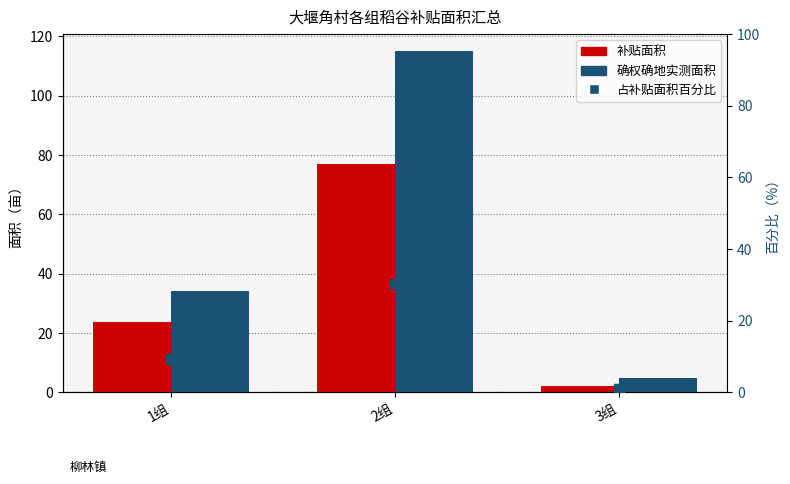

Reading right to left, transcribe all the data shown in this chart.

补贴面积: 3组=2.0	2组=77.1	1组=23.5
确权确地实测面积: 3组=4.7	2组=115.1	1组=34.1
占补贴面积百分比: 3组=0.8	2组=30.1	1组=9.2